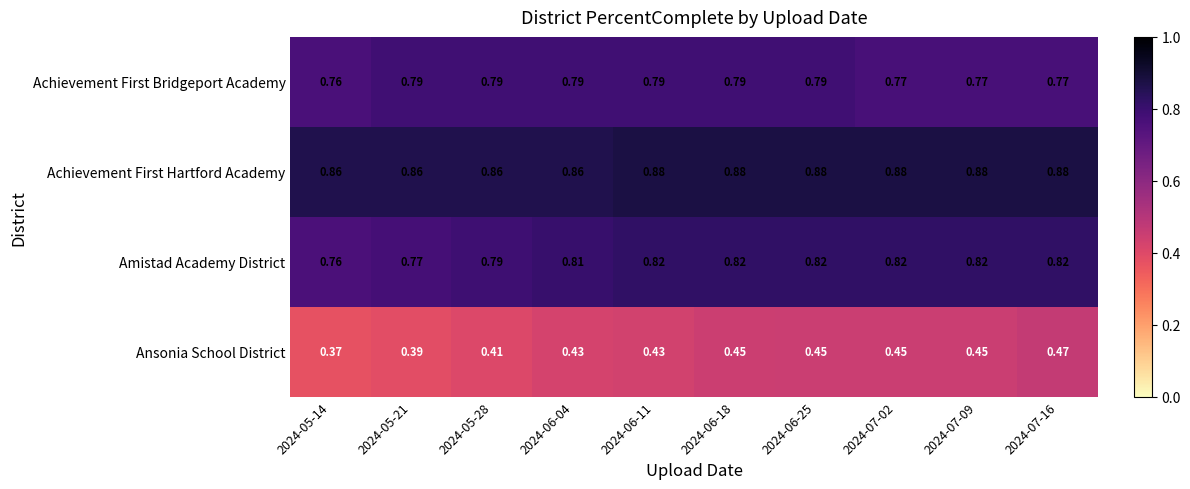

Which series has the widest spread of values?

Ansonia School District